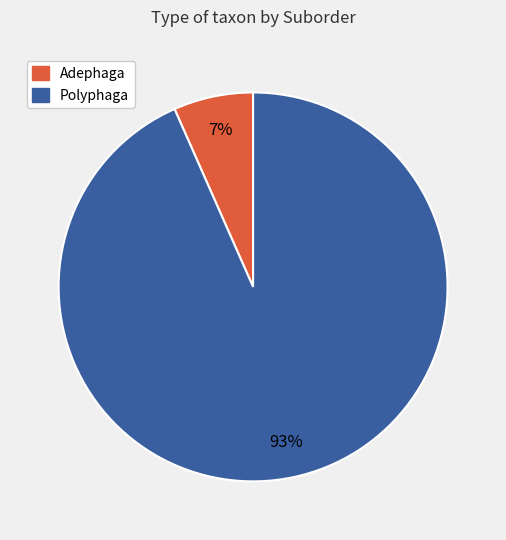

Which has a higher value, Polyphaga or Adephaga?

Polyphaga